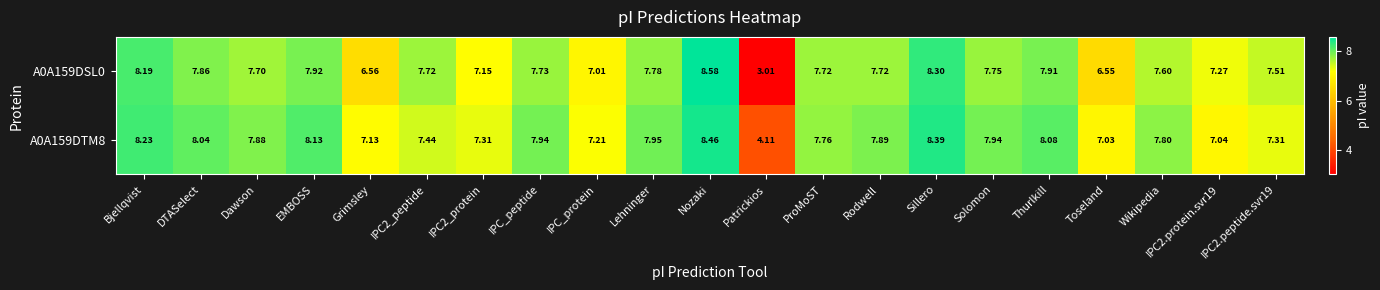

List the series in order of their peak value, lowest first.

A0A159DTM8, A0A159DSL0